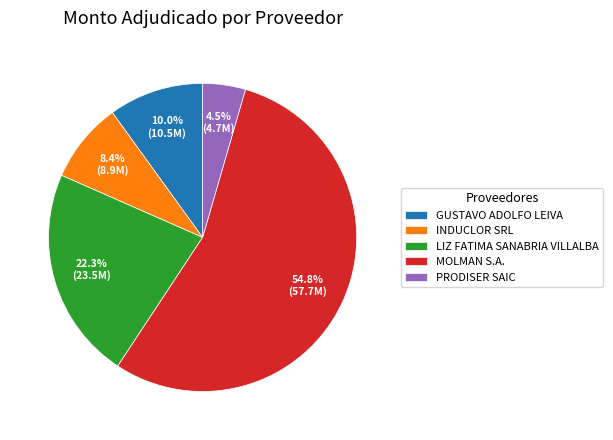

What is the ratio of the value at INDUCLOR SRL to the value at GUSTAVO ADOLFO LEIVA?

0.8